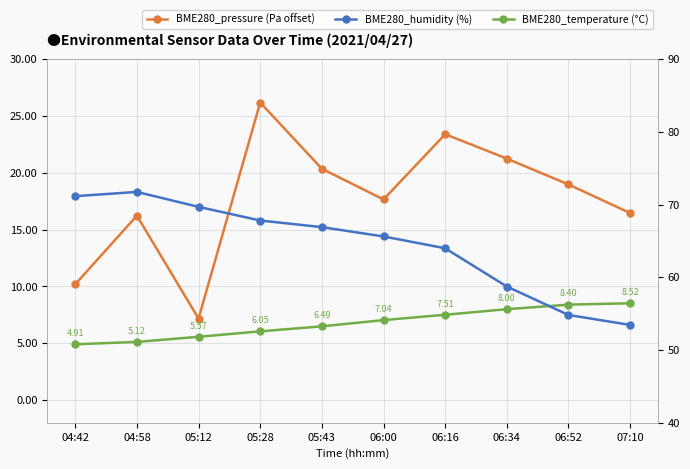

Reading left to right, list all the values displayed in this chart.

BME280_pressure (Pa offset): 04:42=10.2	04:58=16.2	05:12=7.2	05:28=26.2	05:43=20.4	06:00=17.7	06:16=23.4	06:34=21.2	06:52=19.0	07:10=16.5
BME280_temperature (°C): 04:42=4.9	04:58=5.1	05:12=5.6	05:28=6.0	05:43=6.5	06:00=7.0	06:16=7.5	06:34=8.0	06:52=8.4	07:10=8.5
BME280_humidity (%): 04:42=71.2	04:58=71.8	05:12=69.7	05:28=67.8	05:43=66.9	06:00=65.6	06:16=64.0	06:34=58.7	06:52=54.8	07:10=53.5